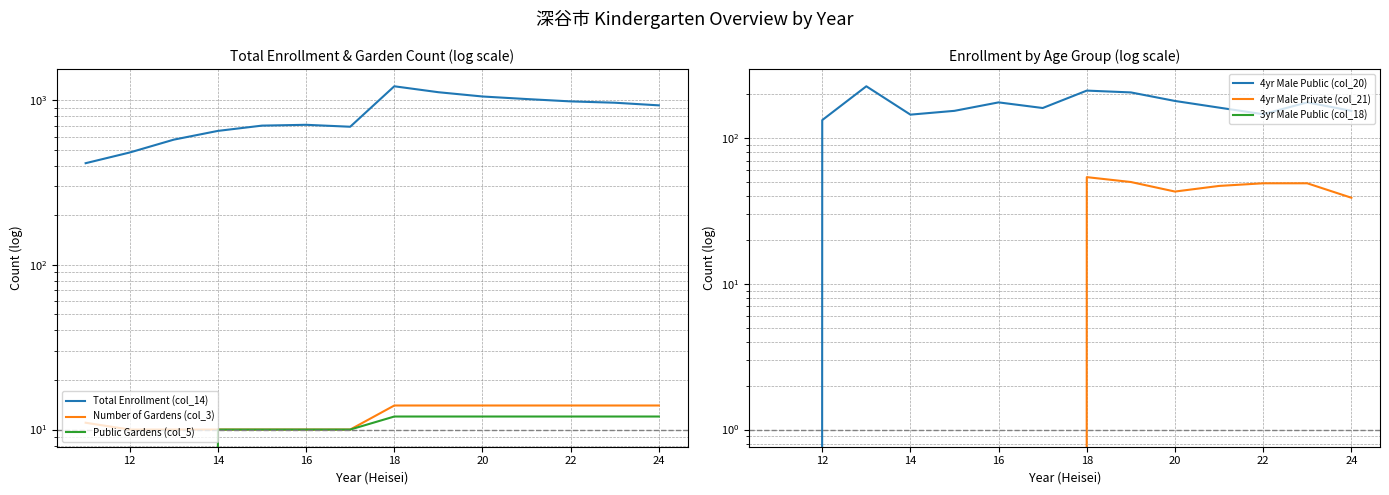

How many series are shown in this chart?

5